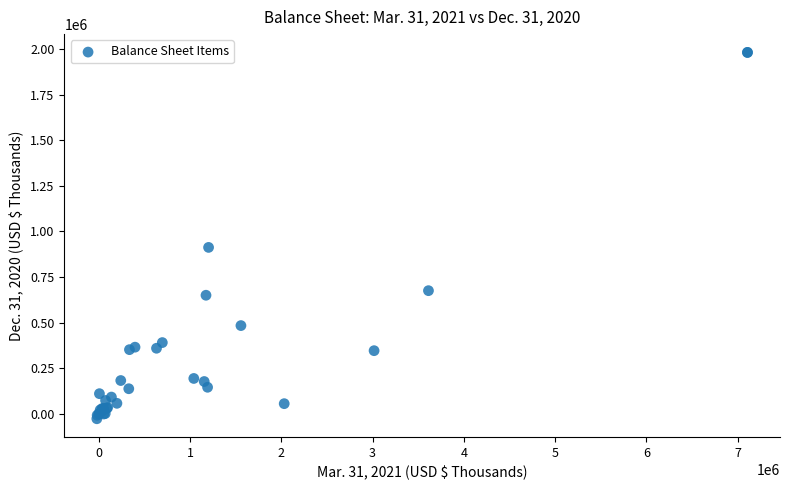

What Y value in the scatter plot is closest to 977330?

912627